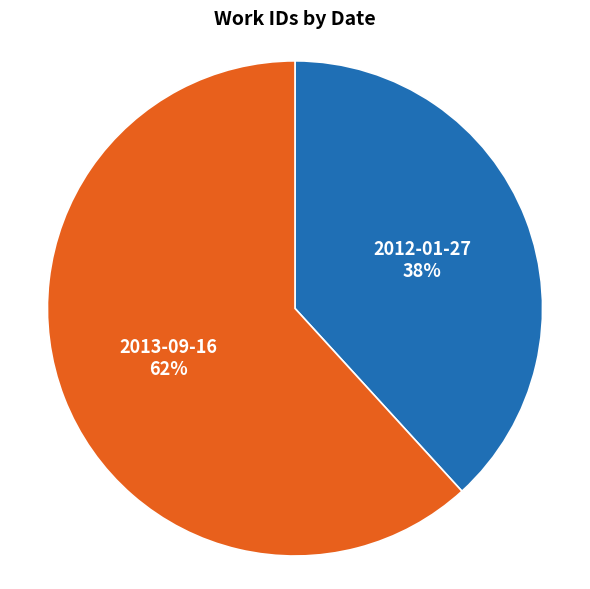

Count the number of slices in the pie.

2